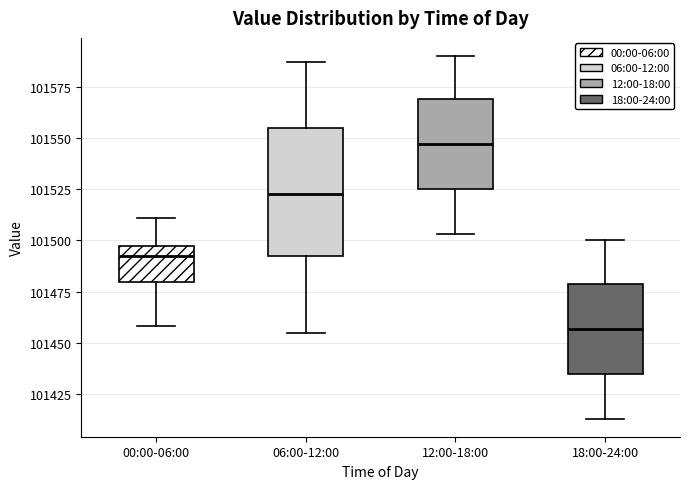

Which box has the highest median line?

12:00-18:00